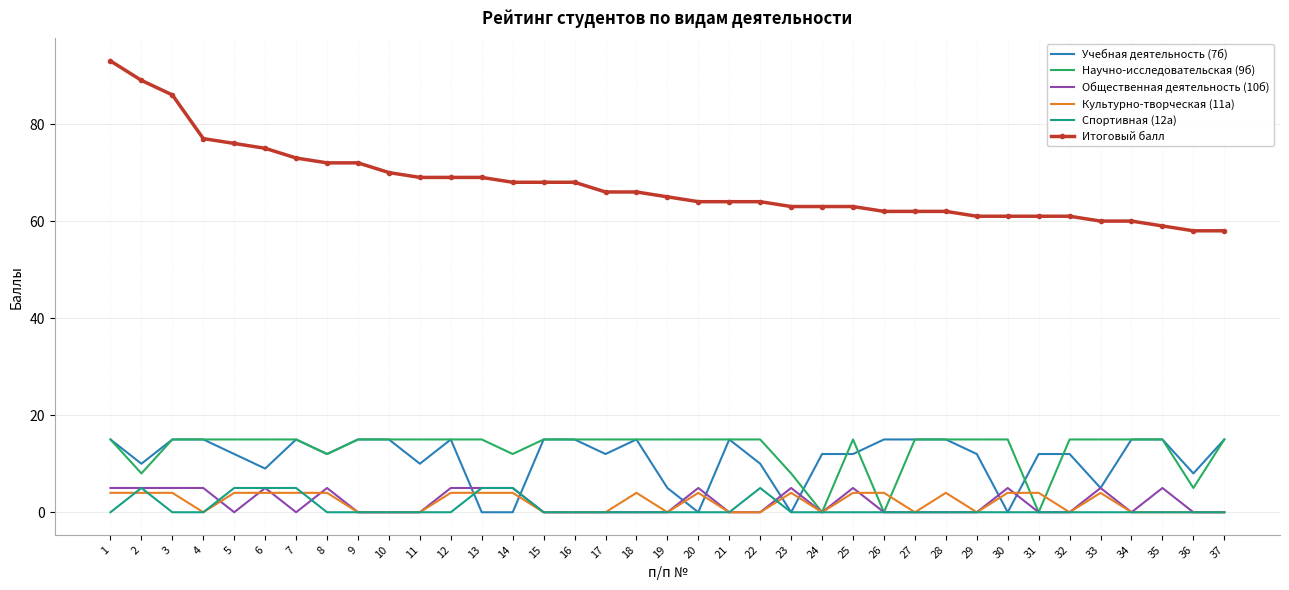

True or false: Общественная деятельность (10б) and Итоговый балл cross at least once.

False